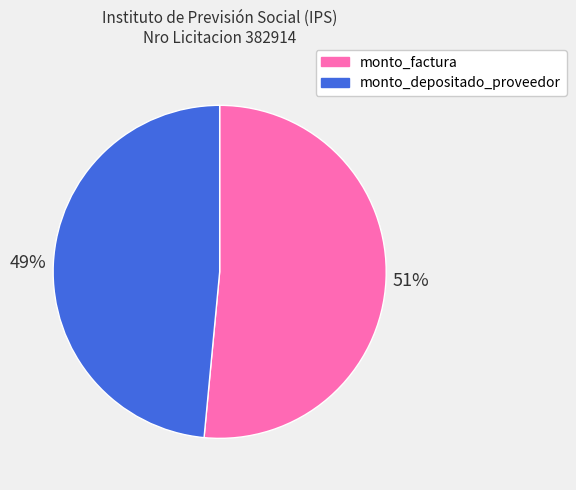

True or false: monto_depositado_proveedor accounts for 62% of the total.

False